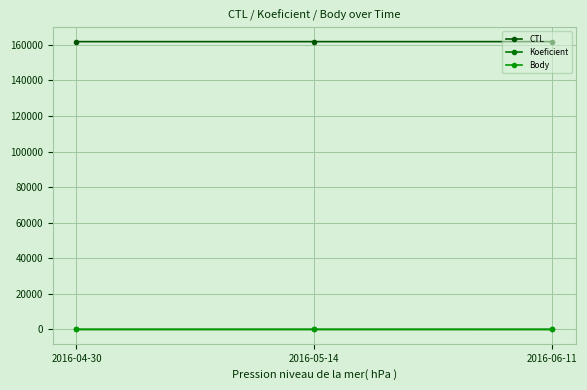

What is the label of the 3rd point from the right?

2016-04-30